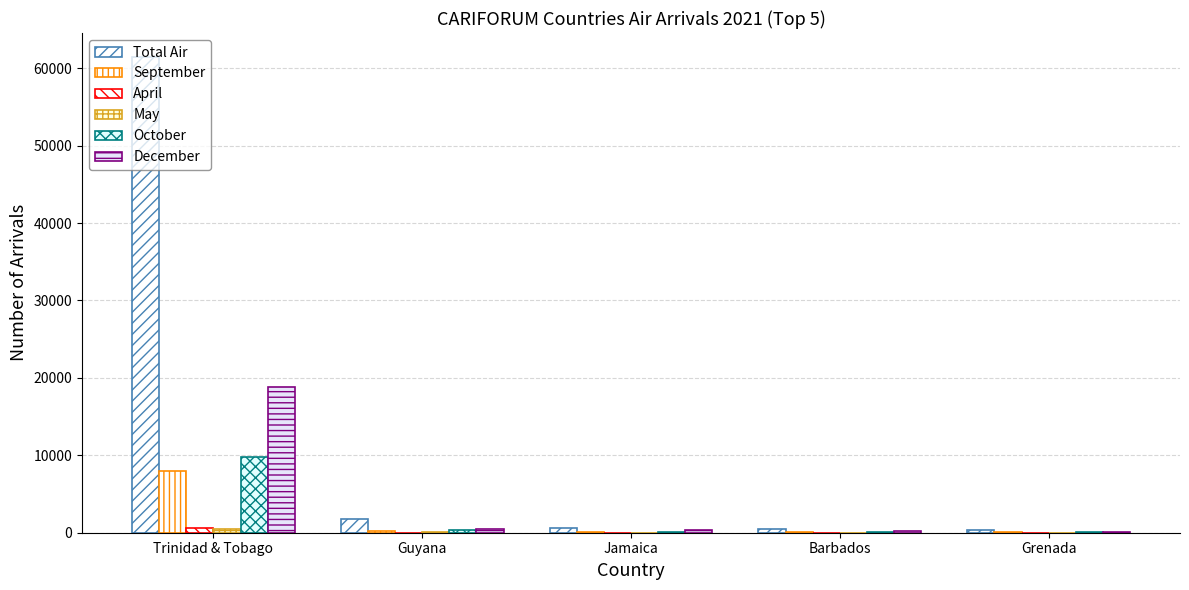

What is the value of the Total Air bar at the 4th from the left?

513